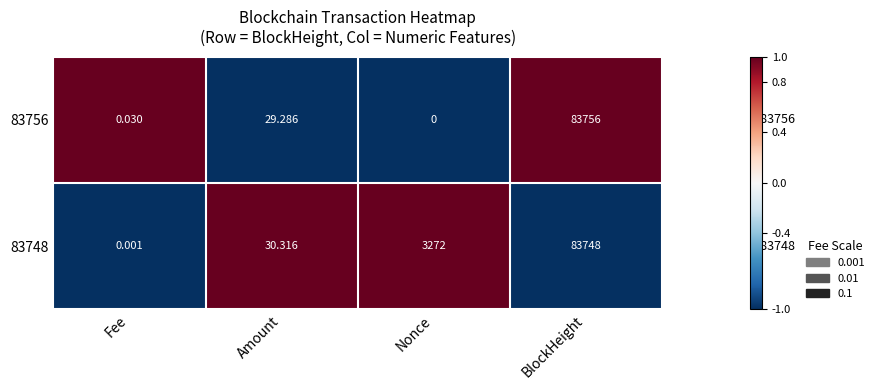

Which category has the lowest value in the 83756 series?

Nonce